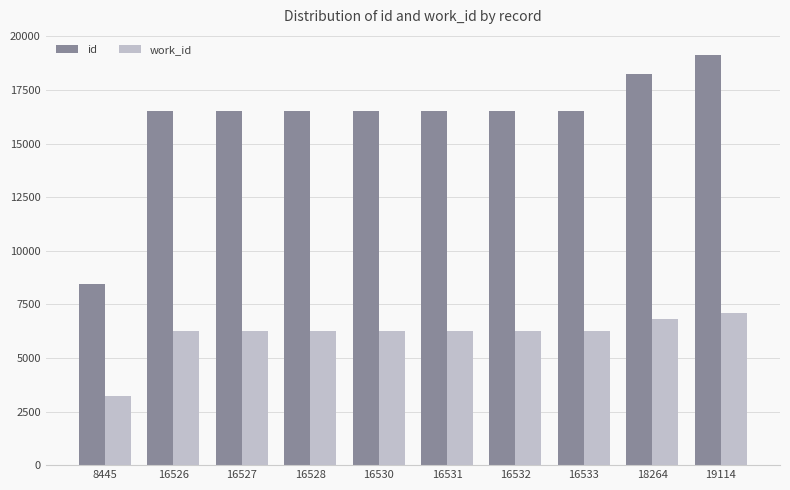

What is the total value across all series at 8445?

11660